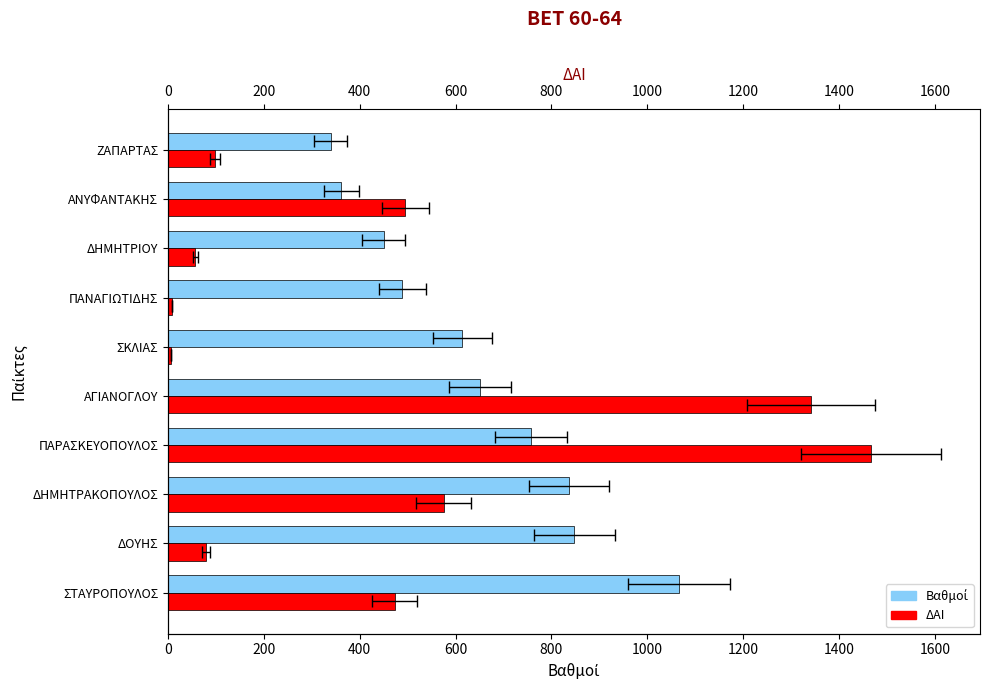

Which series has the largest range (max minus min)?

ΔΑΙ